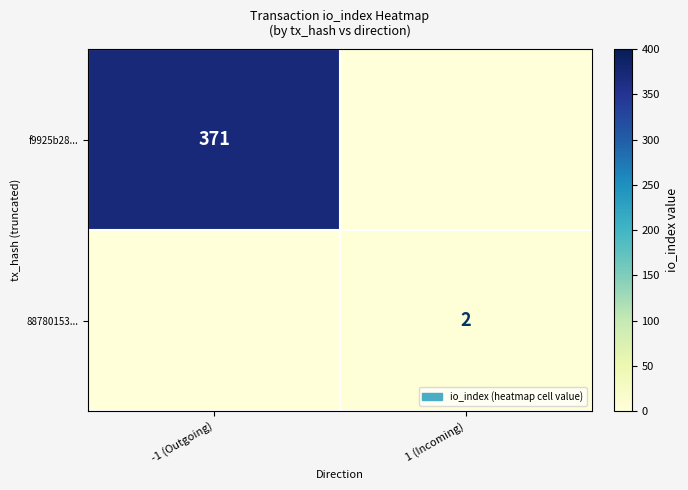

The value of 88780153... at 1 (Incoming) is 2. True or false?

True